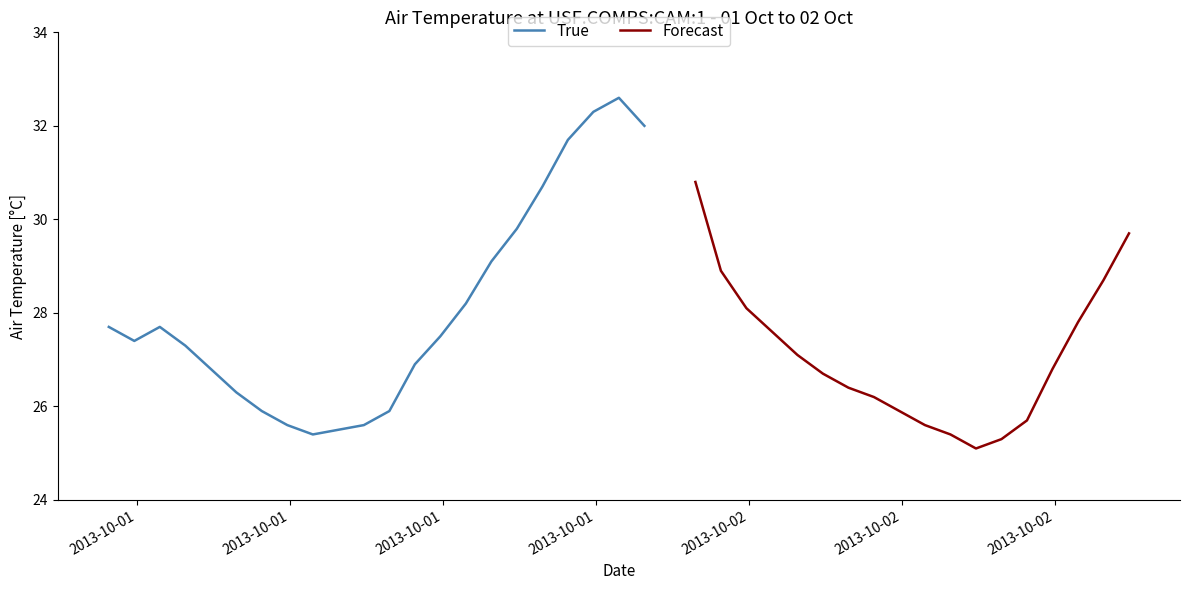

Does the chart have visible grid lines?

No